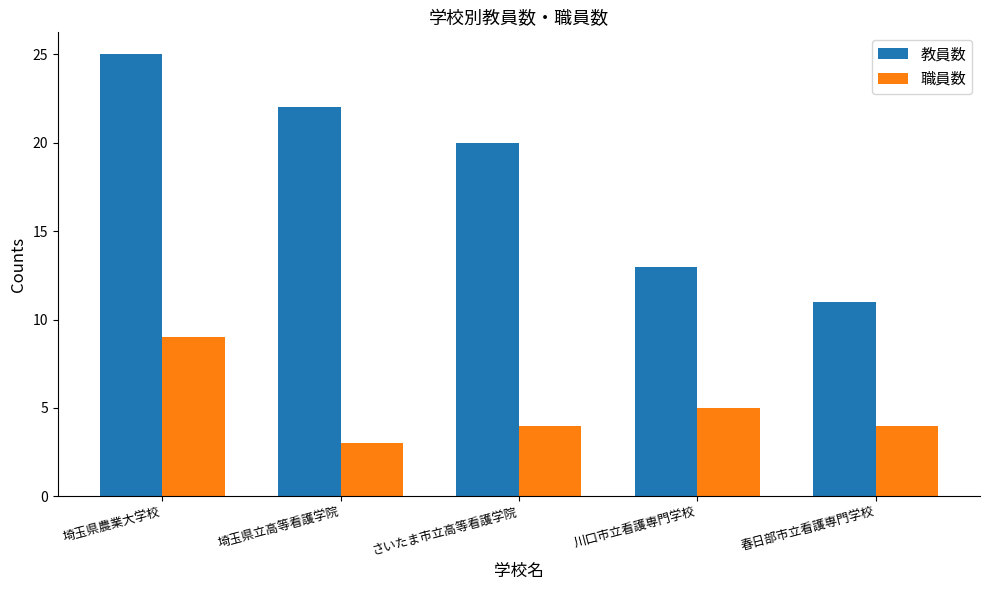

At how many categories does at least one series exceed 3?

5